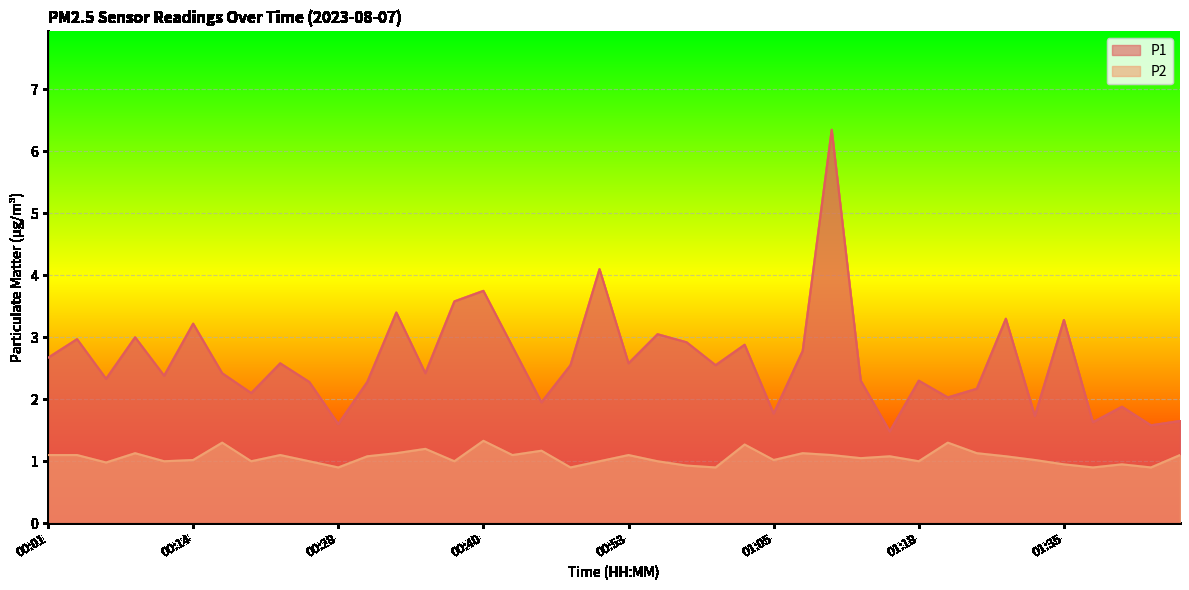

What is the difference between the highest and lowest values at 00:58?

2.0